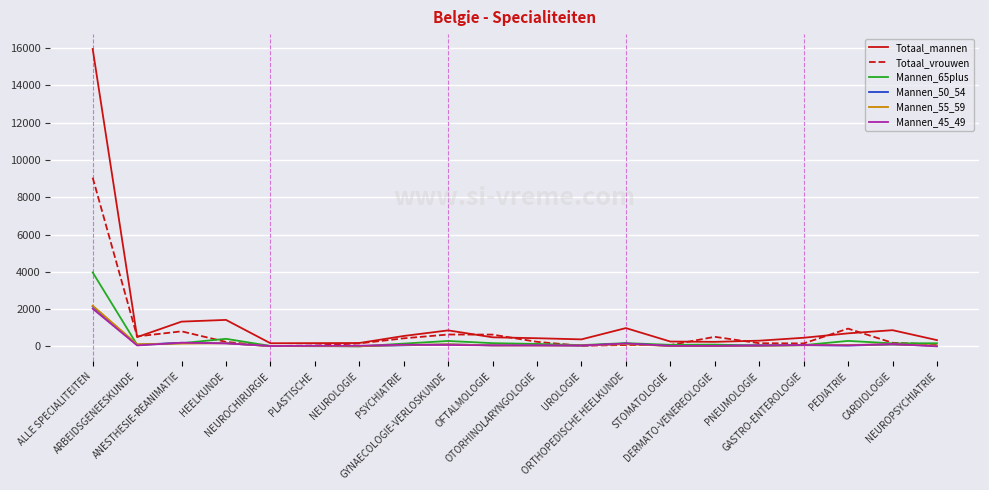

Which series has the largest range (max minus min)?

Totaal_mannen